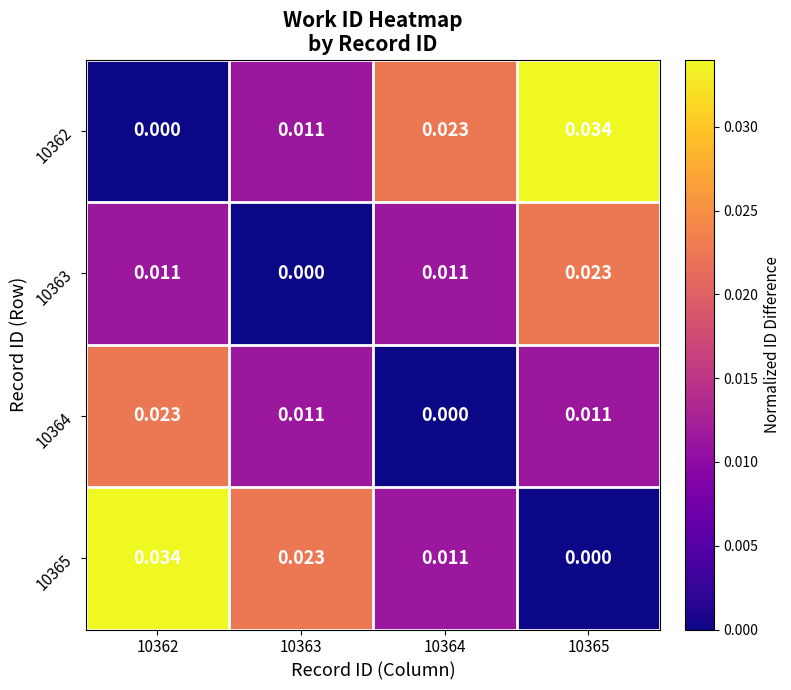

How many series are shown in this chart?

4